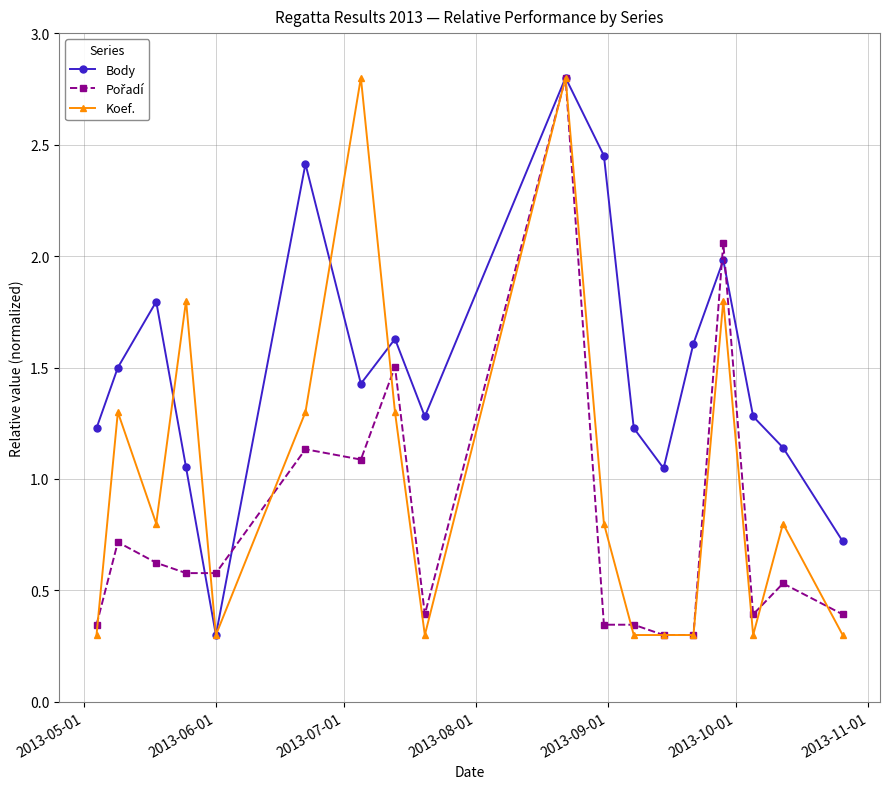

At how many categories does at least one series exceed 1?

16